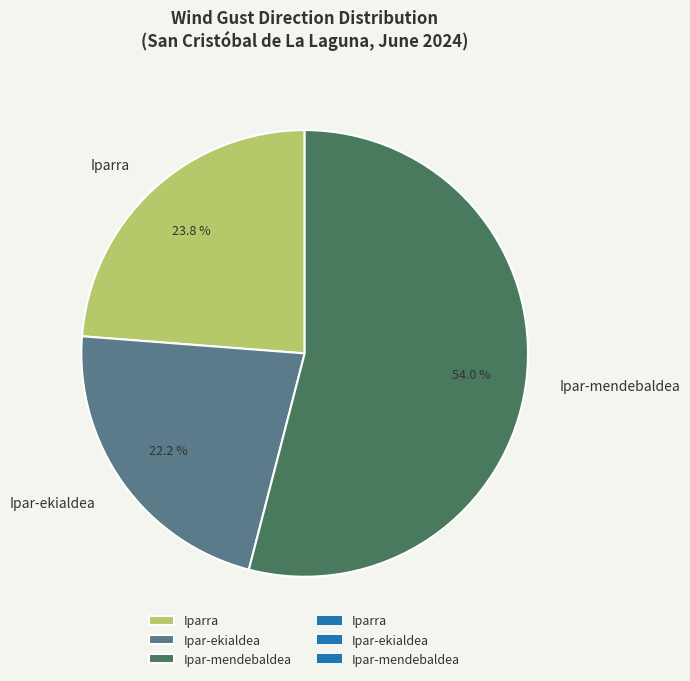

To the nearest percent, what is the difference between the largest and smallest slice percentages?

32%